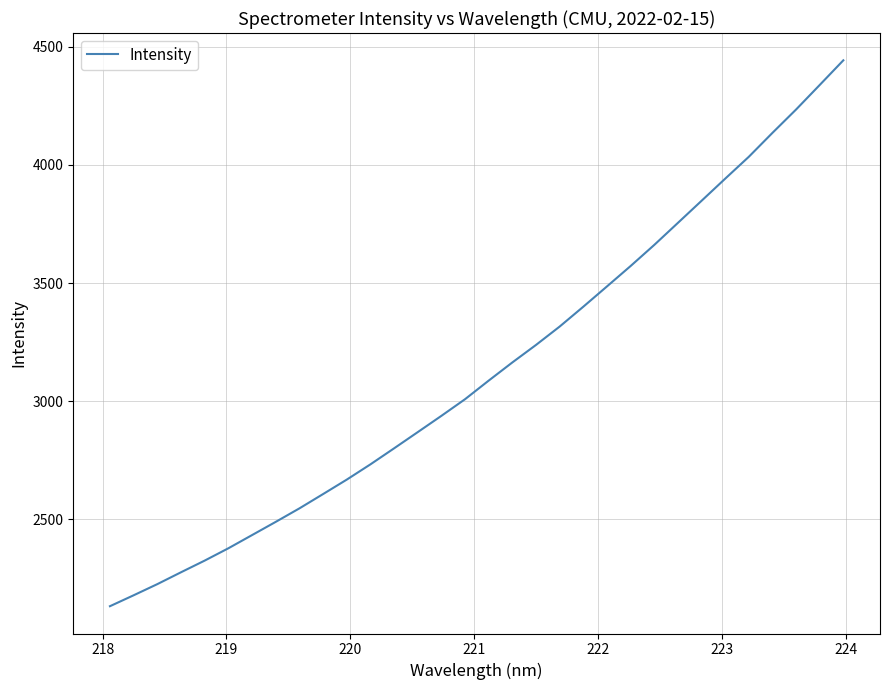

What is the average value?

3133.2